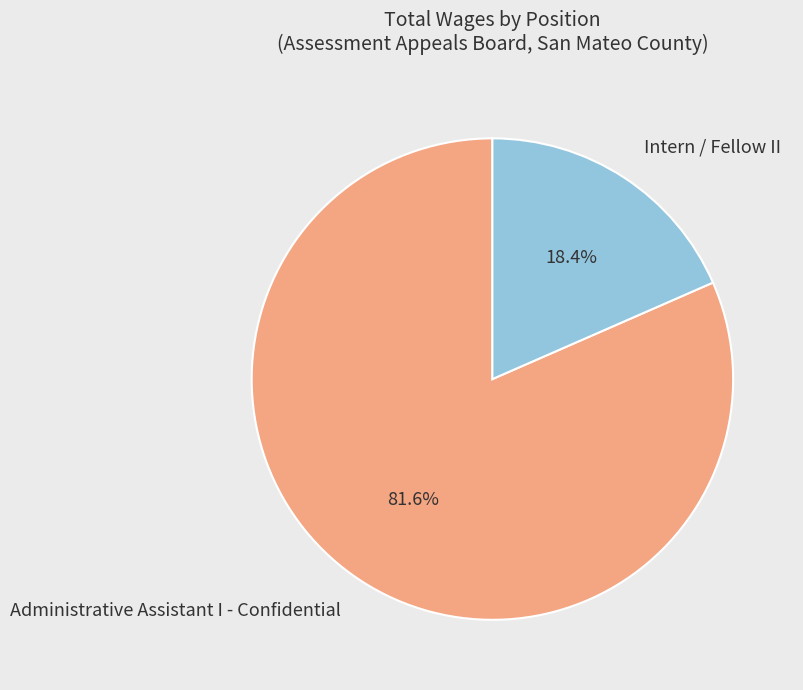

Do Administrative Assistant I - Confidential and Intern / Fellow II together represent more than half of the pie?

Yes